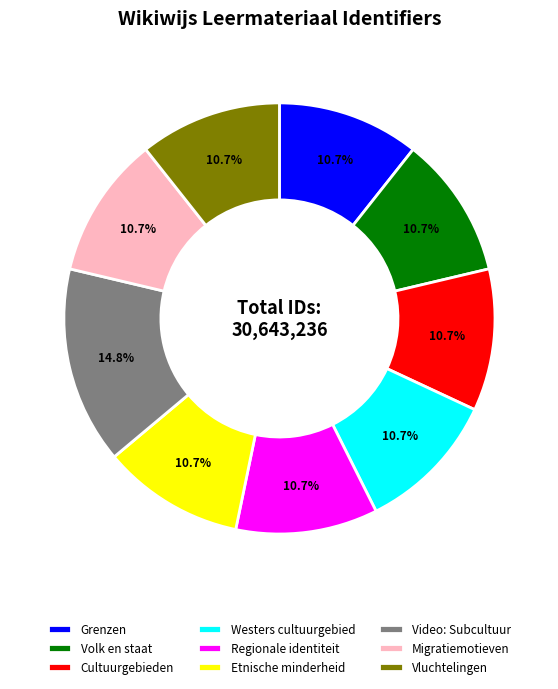

Is there any slice that represents more than half of the pie?

No